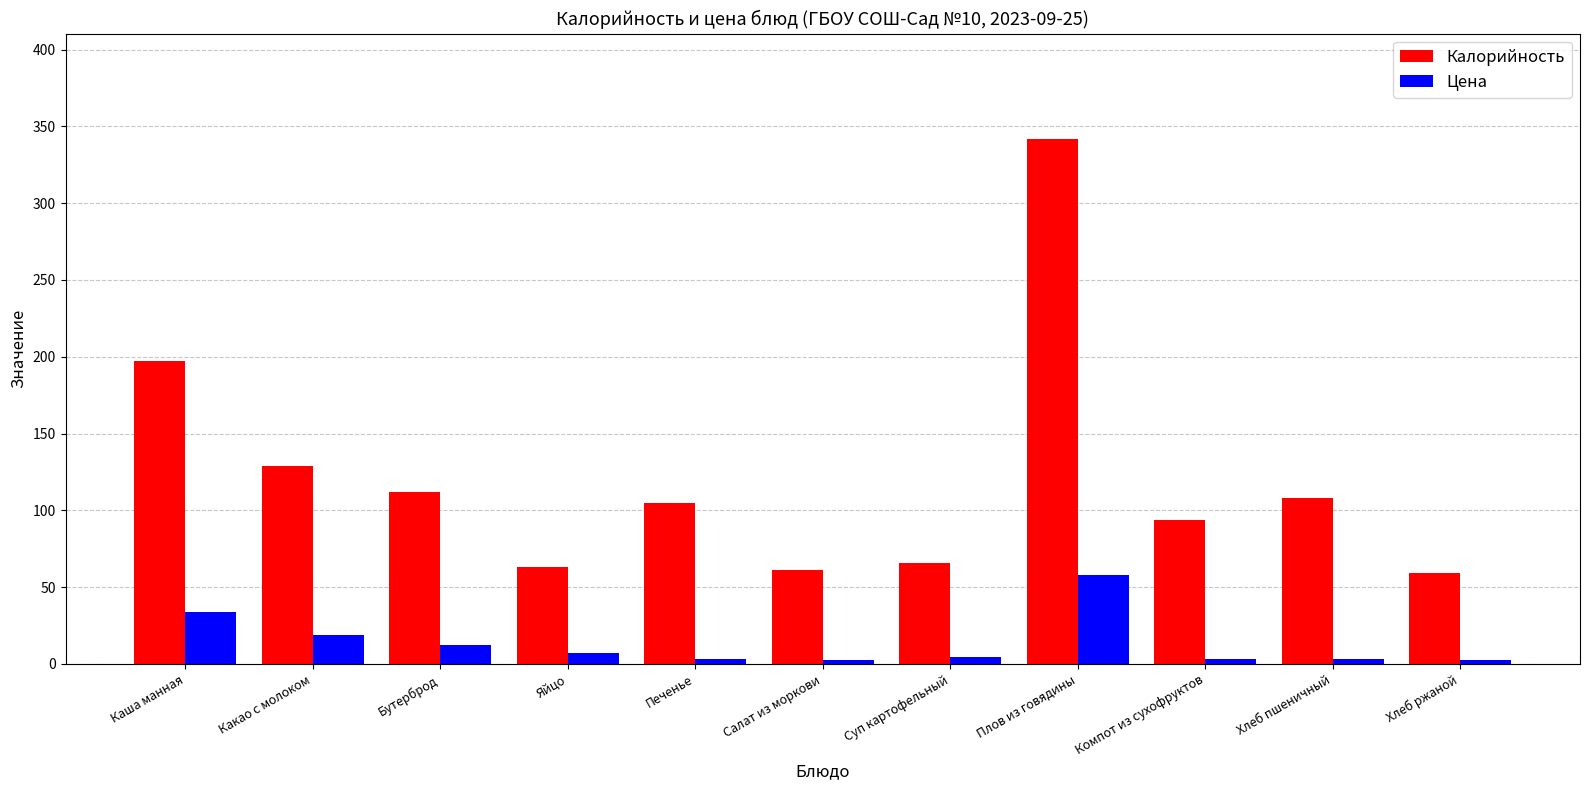

What is the average value of the Цена series?

13.6